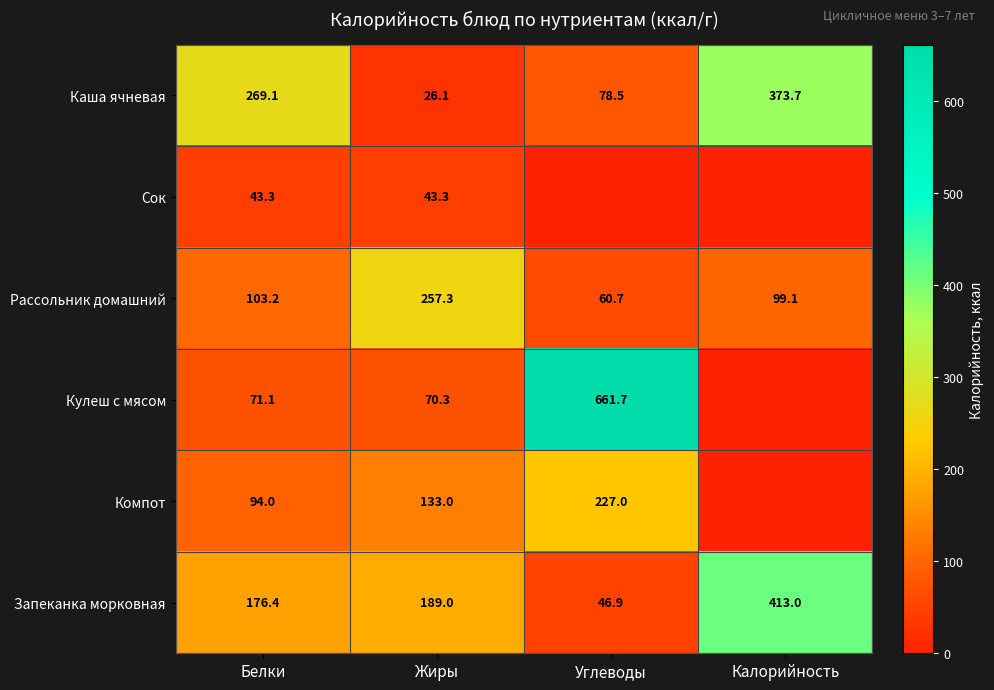

At which label does Рассольник домашний reach its peak?

Жиры